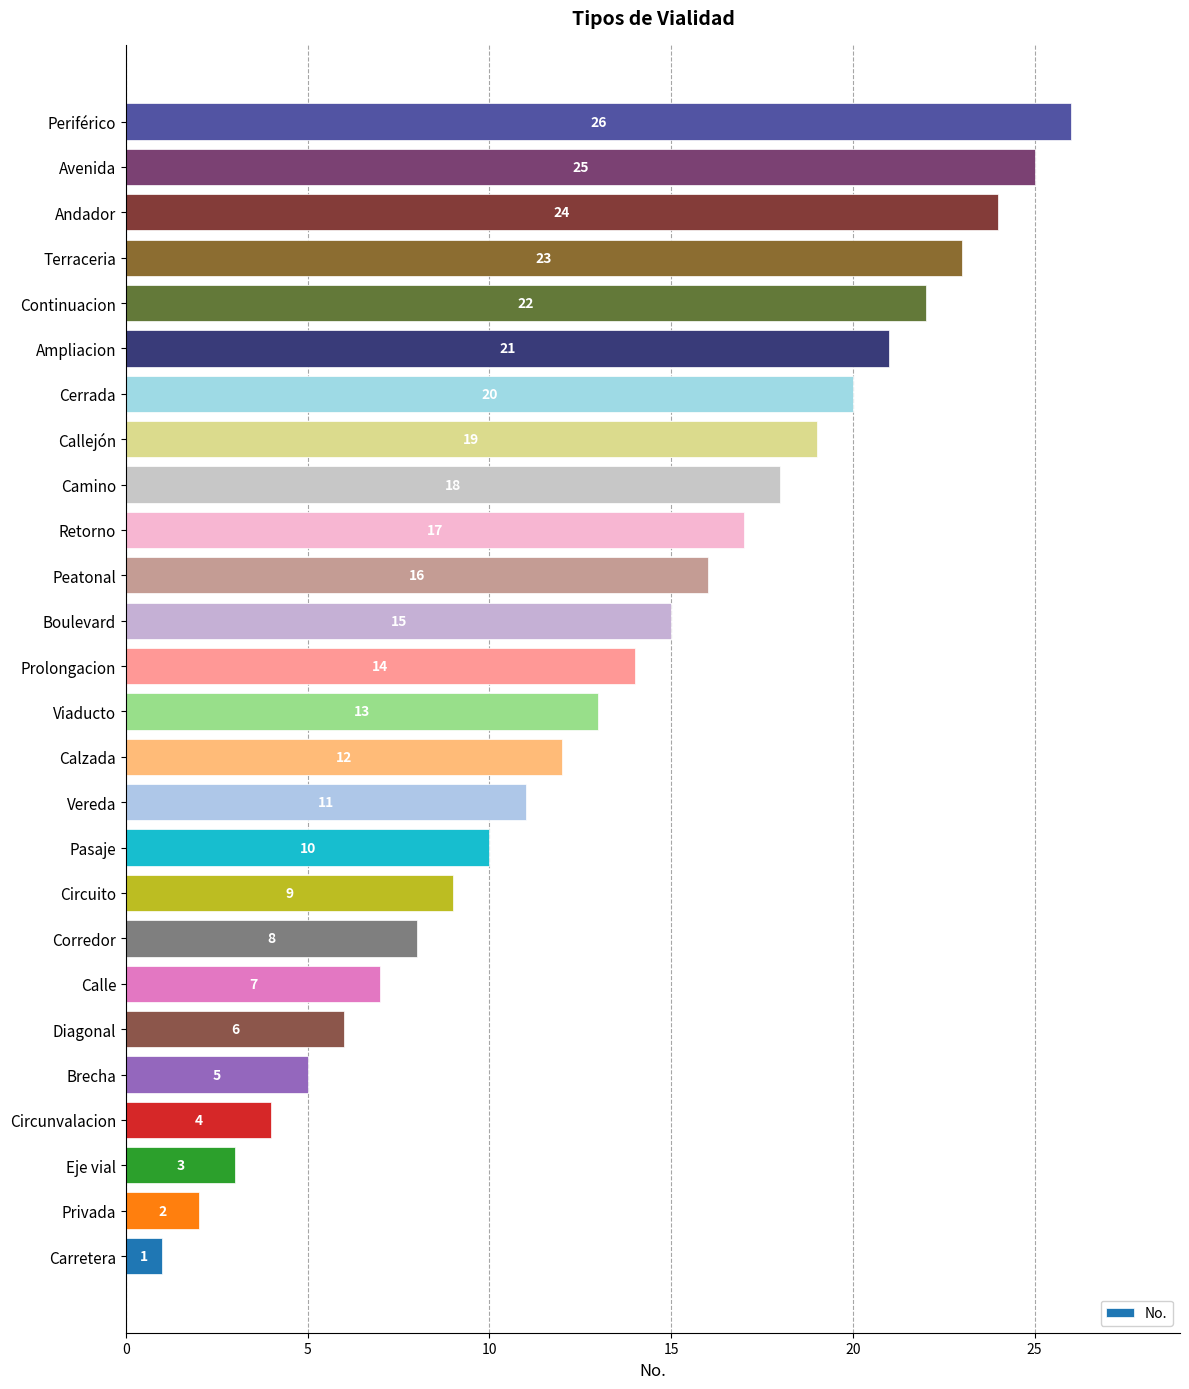

Rank the categories by value from lowest to highest.

Carretera, Privada, Eje vial, Circunvalacion, Brecha, Diagonal, Calle, Corredor, Circuito, Pasaje, Vereda, Calzada, Viaducto, Prolongacion, Boulevard, Peatonal, Retorno, Camino, Callejón, Cerrada, Ampliacion, Continuacion, Terraceria, Andador, Avenida, Periférico